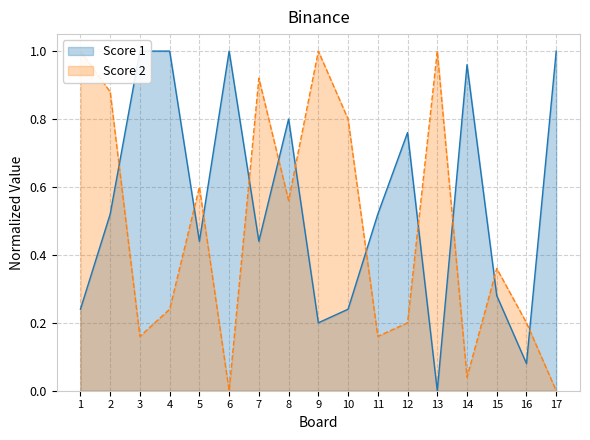

True or false: Score 1 has a value of 0.7 at 11.

False